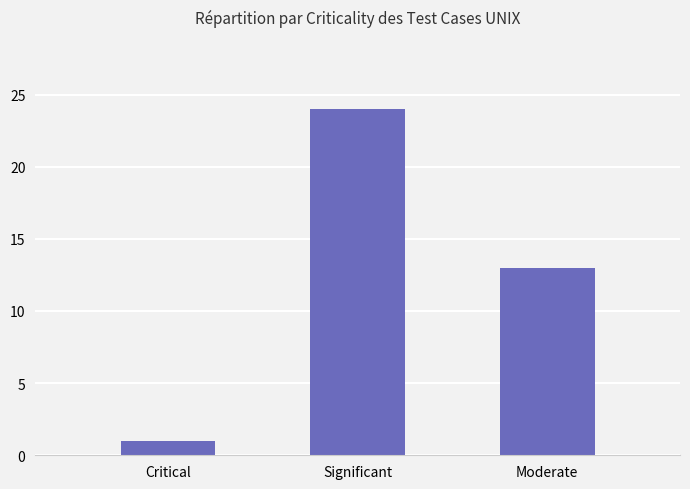

What is the difference between the maximum and second lowest values?

11